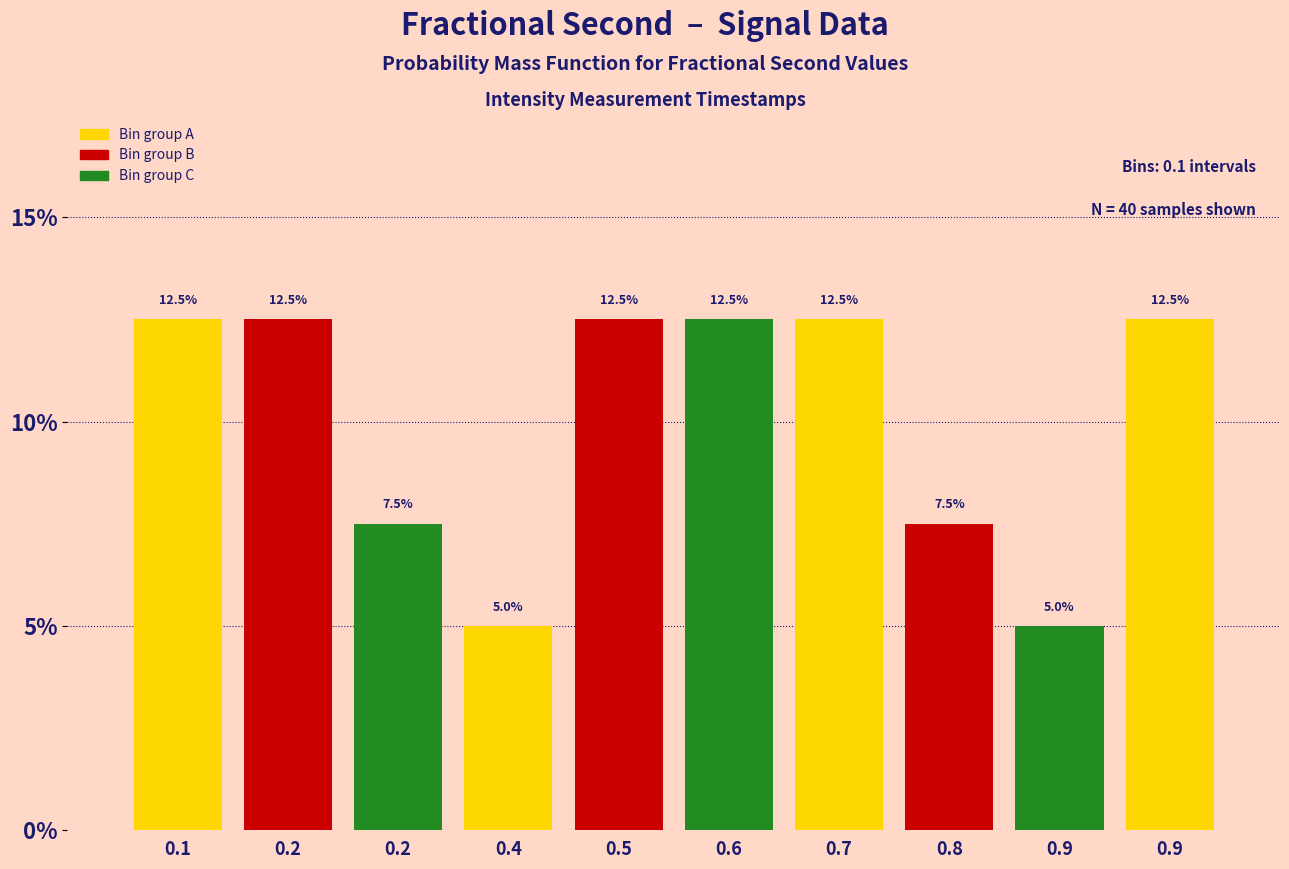

Are the bars horizontal?

No